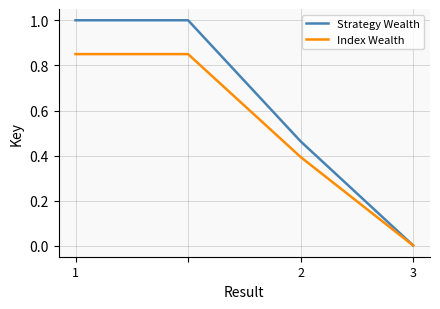

Which series has the widest spread of values?

Strategy Wealth